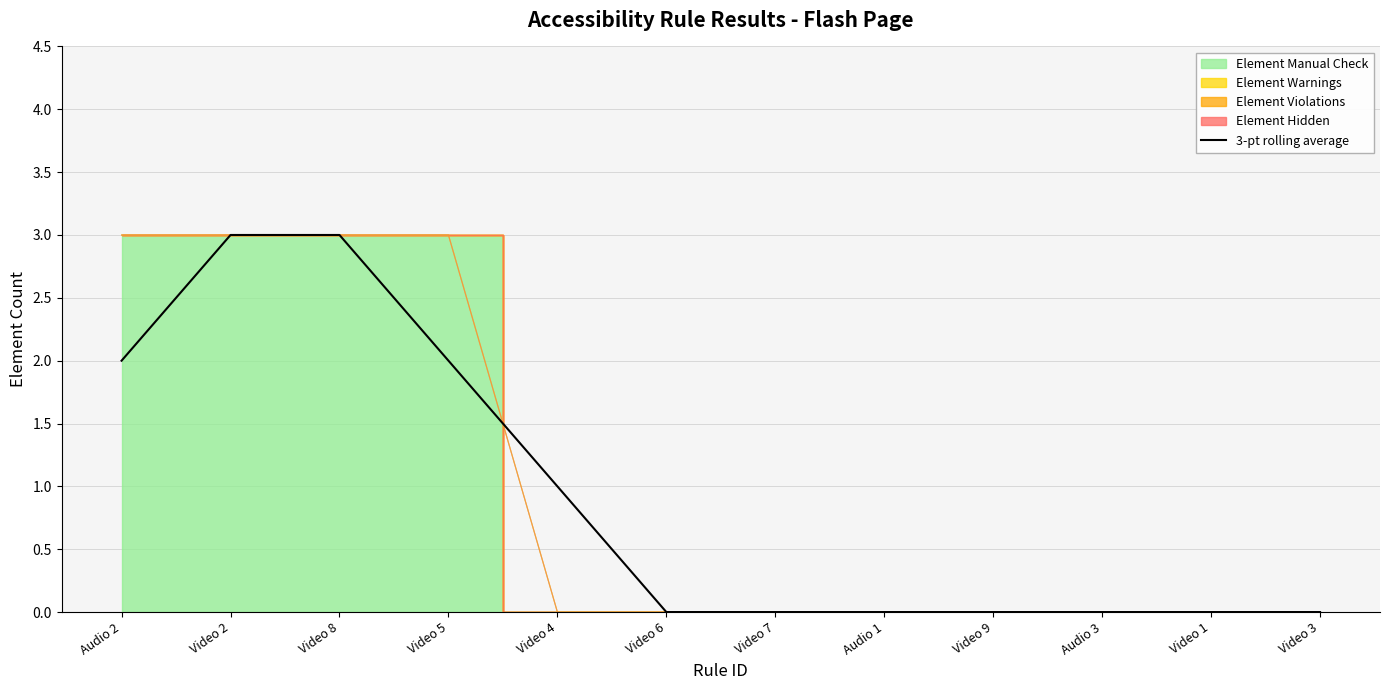

What is the difference between the maximum and second lowest values?

3